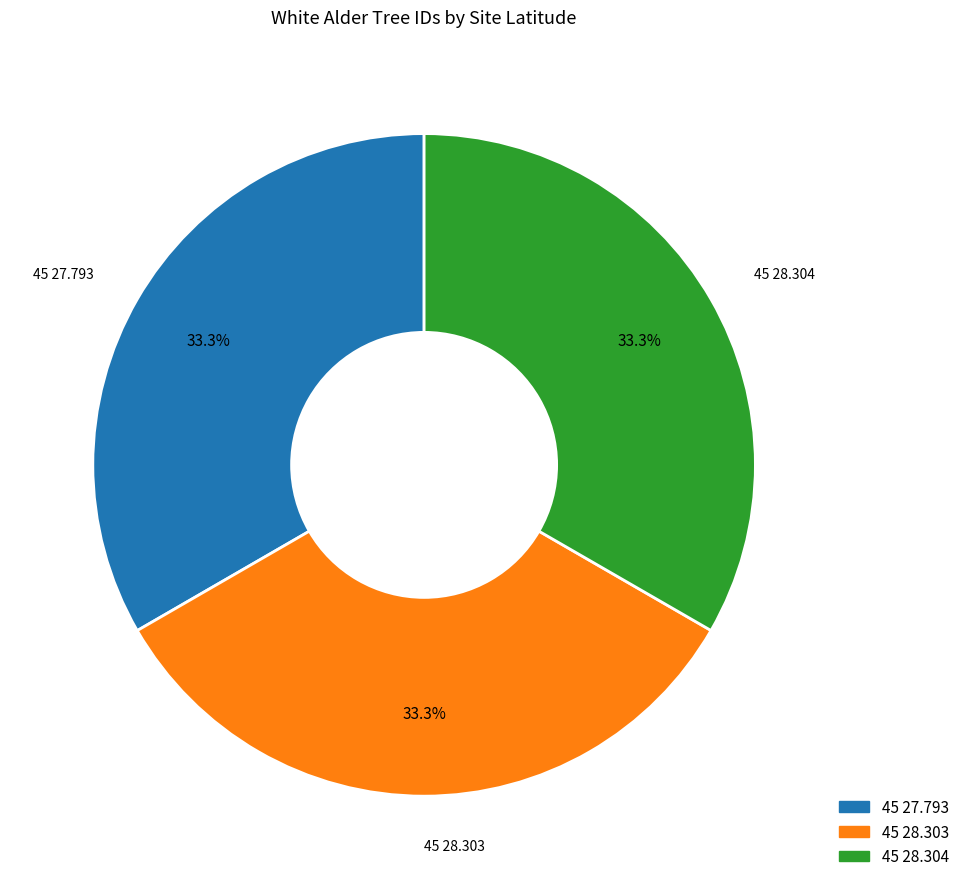

Combined, what portion of the pie is 45 28.304 and 45 27.793?

66.7%